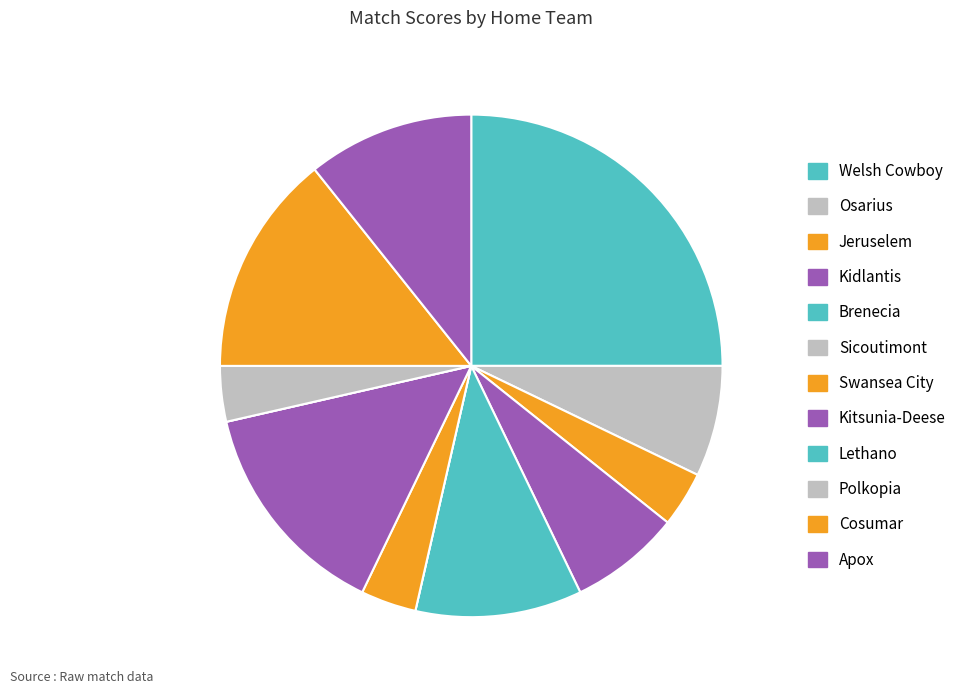

Which has a higher value, Sicoutimont or Lethano?

Sicoutimont